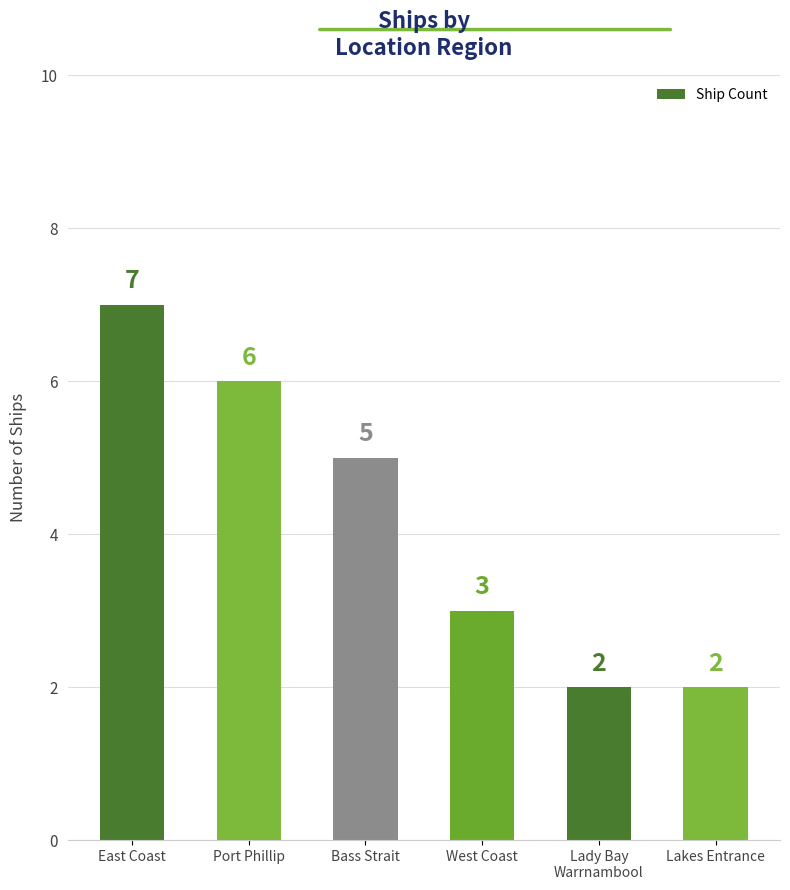

What is the difference between the maximum and minimum values?

5